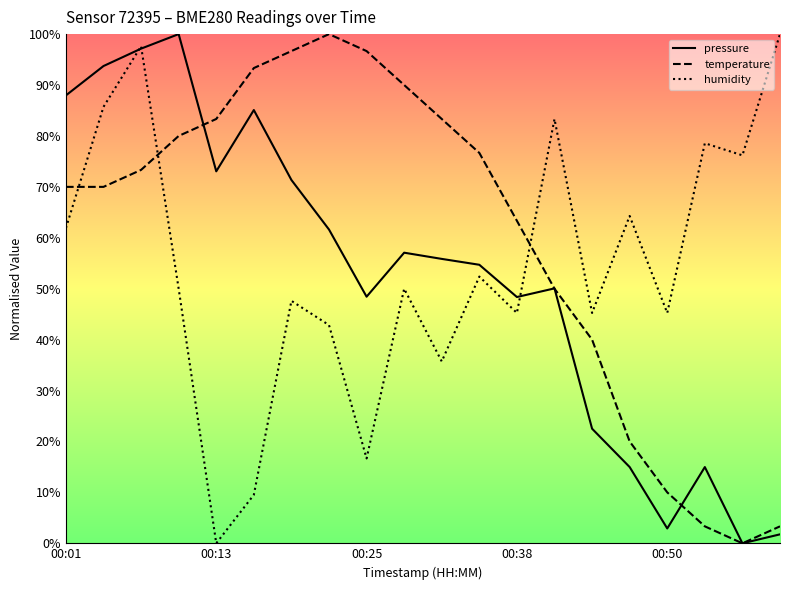

True or false: humidity and temperature intersect in this chart.

True